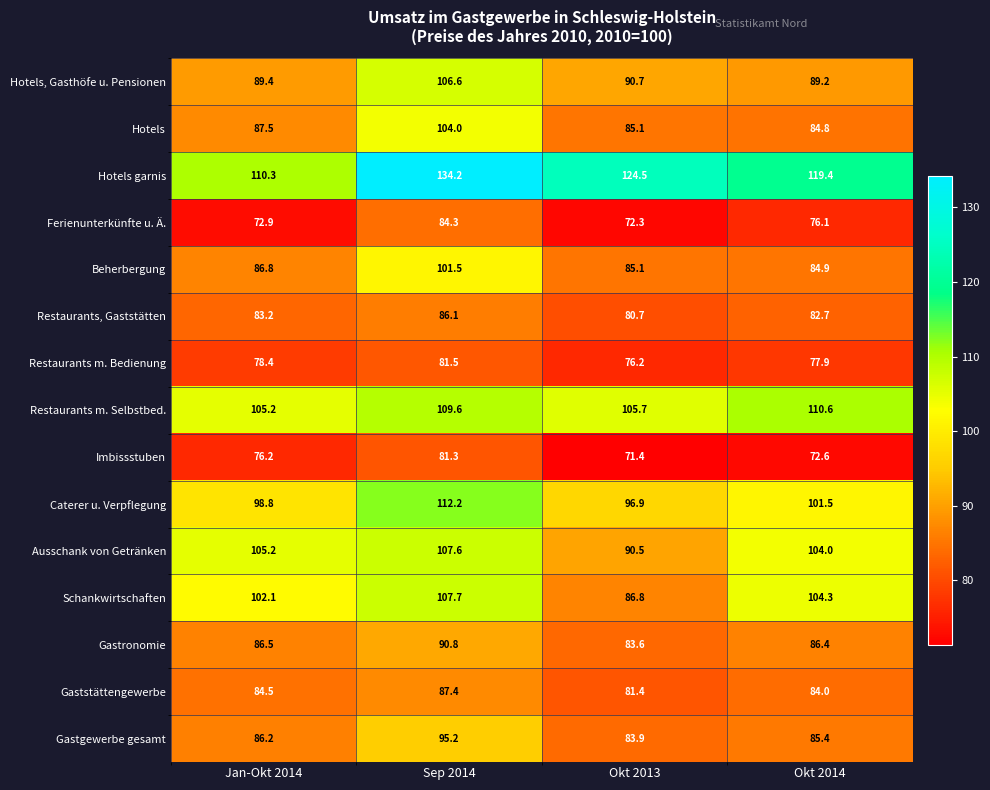

Rank the categories by Gastronomie value from lowest to highest.

Okt 2013, Okt 2014, Jan-Okt 2014, Sep 2014